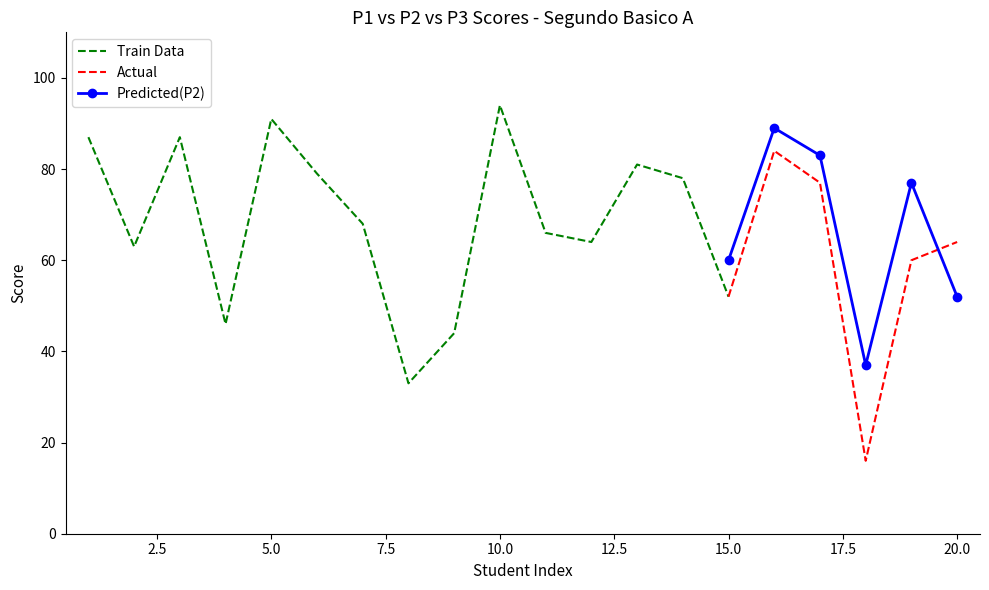

What is the minimum value for Predicted(P2)?

37